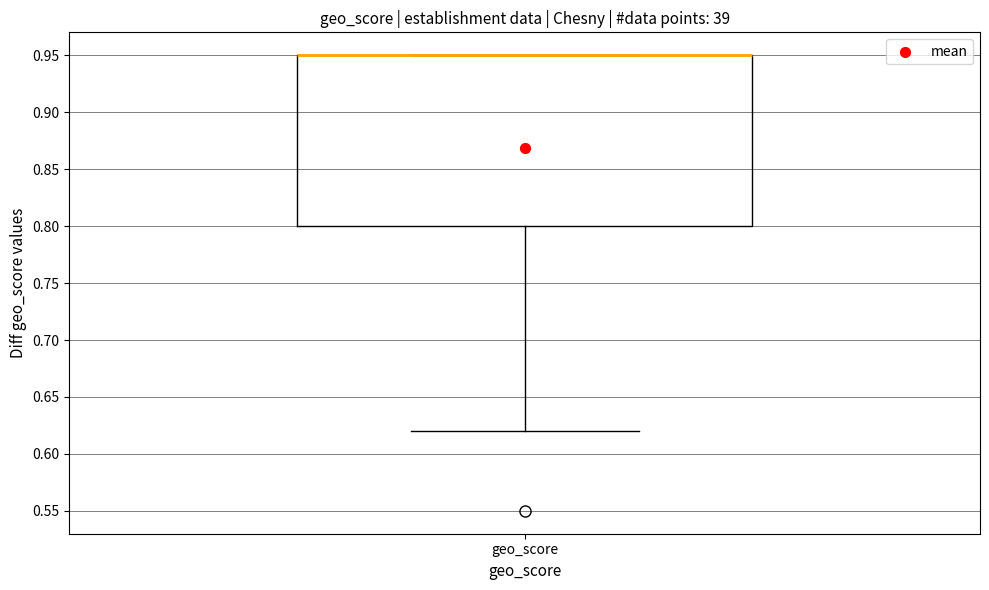

Read this box plot against the y-axis: the position of the median line, the range covered by the box, and the ends of both whiskers. The values are not printed on the chart, so give them approximately, as read against the axis.

median 0.95 (drawn on the box's upper edge), box 0.80 to 0.95, whiskers 0.62 to 0.95